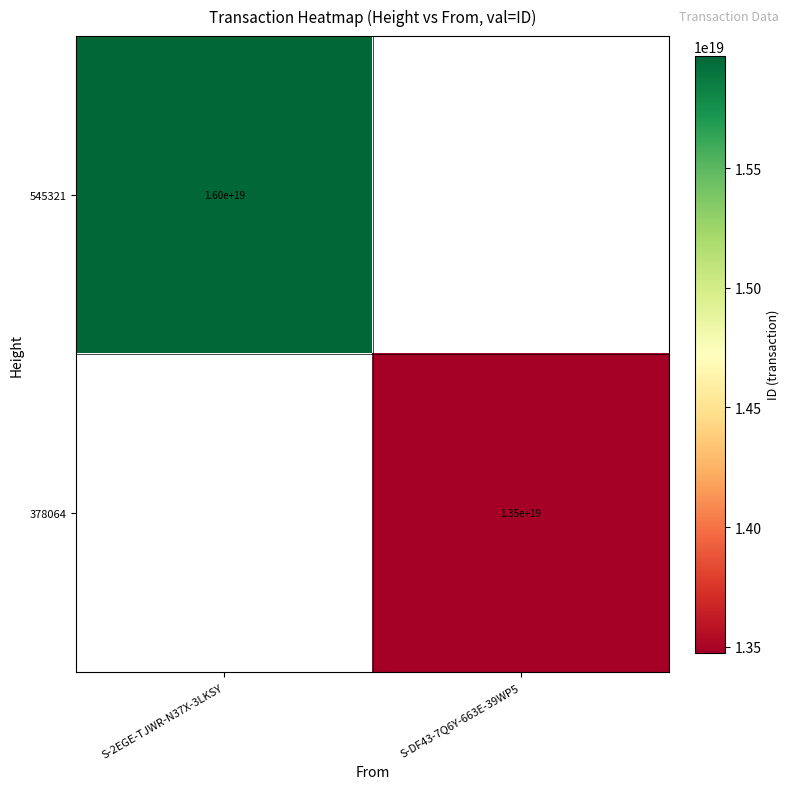

How many distinct data groups are displayed?

2